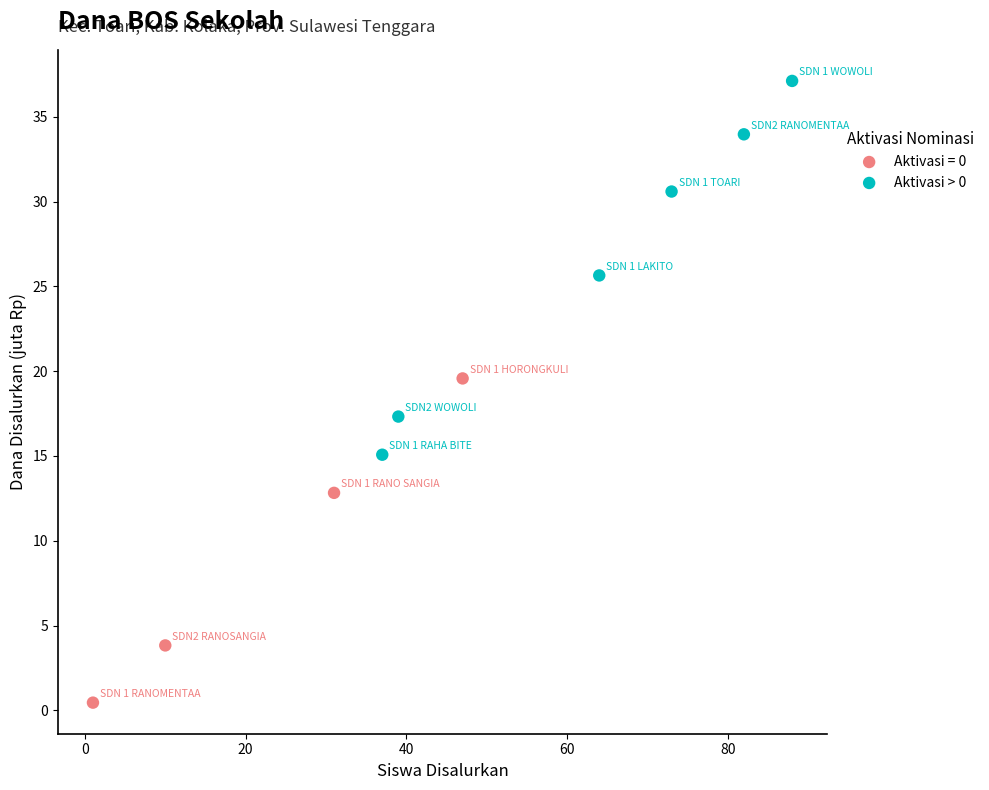

Which series contains the lowest Y value?

Aktivasi = 0